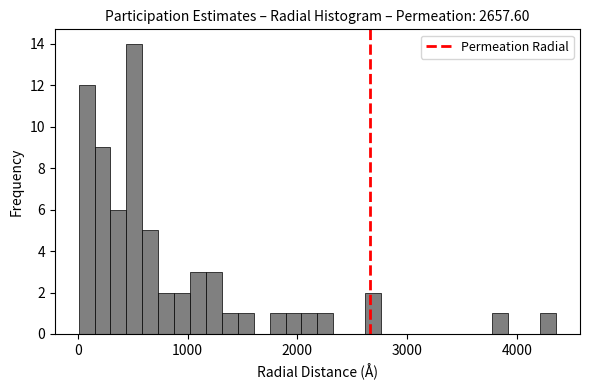

Read against the x-axis, roughly where is the centre of the tallest bar?

500